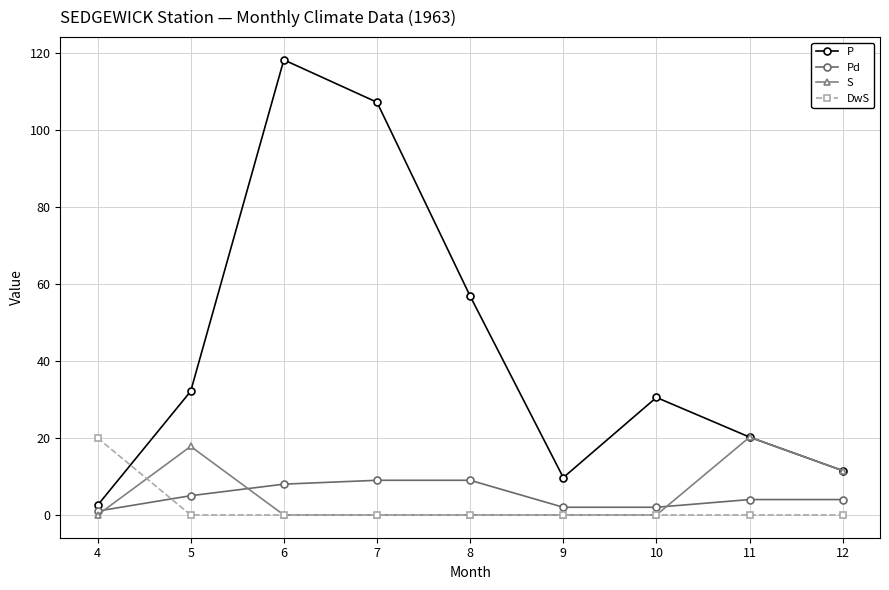

Between 4 and 8, which series saw the biggest shift?

P